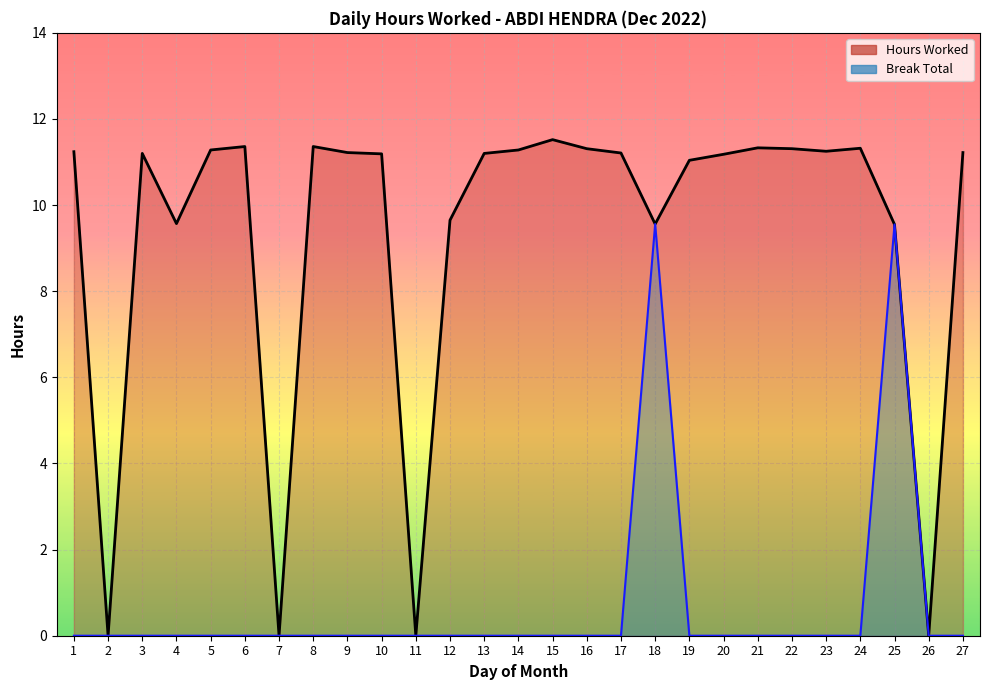

What is the value of the Hours Worked line point at the 5th from the left?

11.3